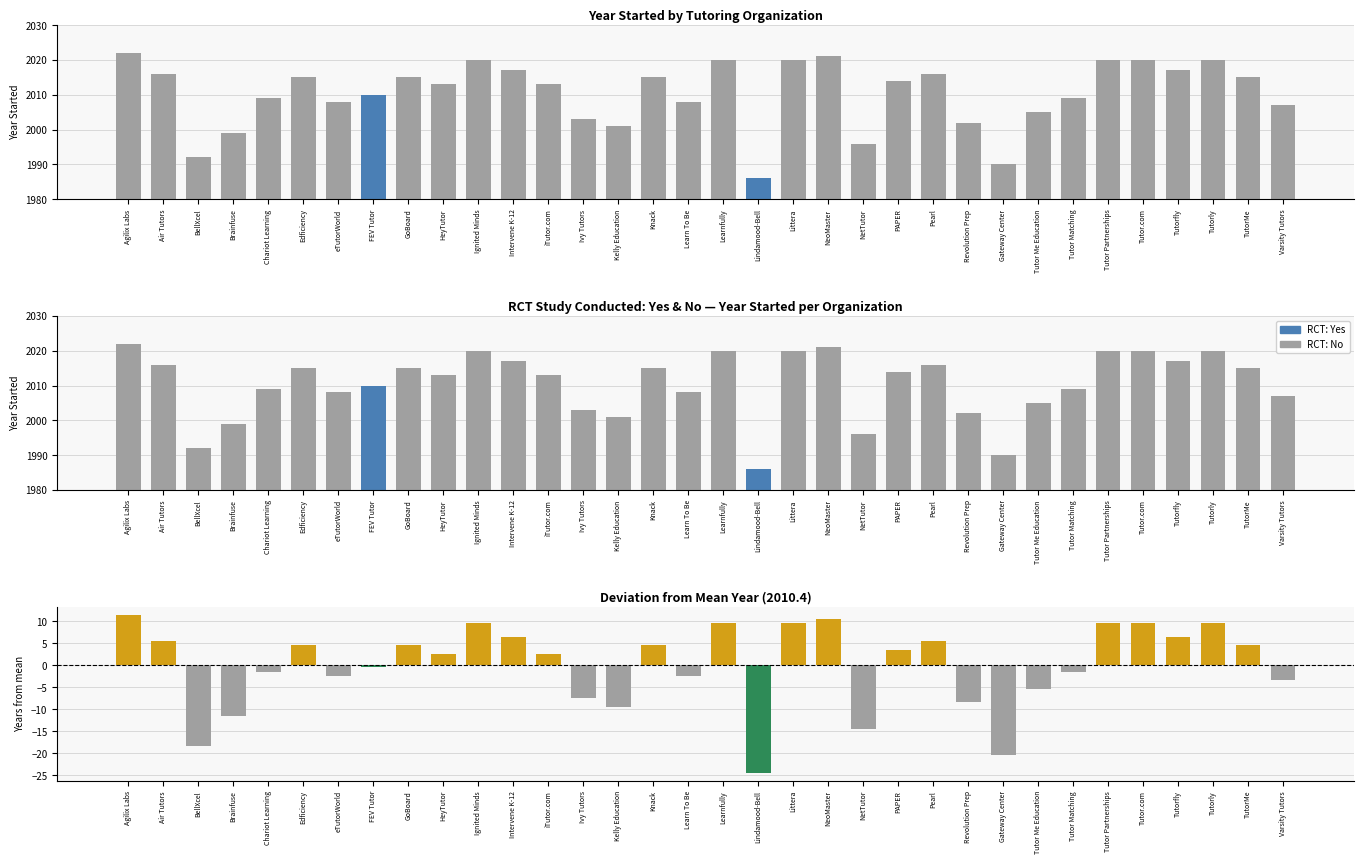

Reading right to left, list all the values displayed in this chart.

Year Started: Varsity Tutors=2007.0	TutorMe=2015.0	Tutorly=2020.0	Tutorfly=2017.0	Tutor.com=2020.0	Tutor Partnerships=2020.0	Tutor Matching=2009.0	Tutor Me Education=2005.0	Gateway Center=1990.0	Revolution Prep=2002.0	Pearl=2016.0	PAPER=2014.0	NetTutor=1996.0	NeoMaster=2021.0	Littera=2020.0	Lindamood-Bell=1986.0	Learnfully=2020.0	Learn To Be=2008.0	Knack=2015.0	Kelly Education=2001.0	Ivy Tutors=2003.0	iTutor.com=2013.0	Intervene K-12=2017.0	Ignited Minds=2020.0	HeyTutor=2013.0	GoBoard=2015.0	FEV Tutor=2010.0	eTutorWorld=2008.0	Edficiency=2015.0	Chariot Learning=2009.0	Brainfuse=1999.0	BellXcel=1992.0	Air Tutors=2016.0	Agilix Labs=2022.0
Deviation from mean: Varsity Tutors=-3.4	TutorMe=4.6	Tutorly=9.6	Tutorfly=6.6	Tutor.com=9.6	Tutor Partnerships=9.6	Tutor Matching=-1.4	Tutor Me Education=-5.4	Gateway Center=-20.4	Revolution Prep=-8.4	Pearl=5.6	PAPER=3.6	NetTutor=-14.4	NeoMaster=10.6	Littera=9.6	Lindamood-Bell=-24.4	Learnfully=9.6	Learn To Be=-2.4	Knack=4.6	Kelly Education=-9.4	Ivy Tutors=-7.4	iTutor.com=2.6	Intervene K-12=6.6	Ignited Minds=9.6	HeyTutor=2.6	GoBoard=4.6	FEV Tutor=-0.4	eTutorWorld=-2.4	Edficiency=4.6	Chariot Learning=-1.4	Brainfuse=-11.4	BellXcel=-18.4	Air Tutors=5.6	Agilix Labs=11.6